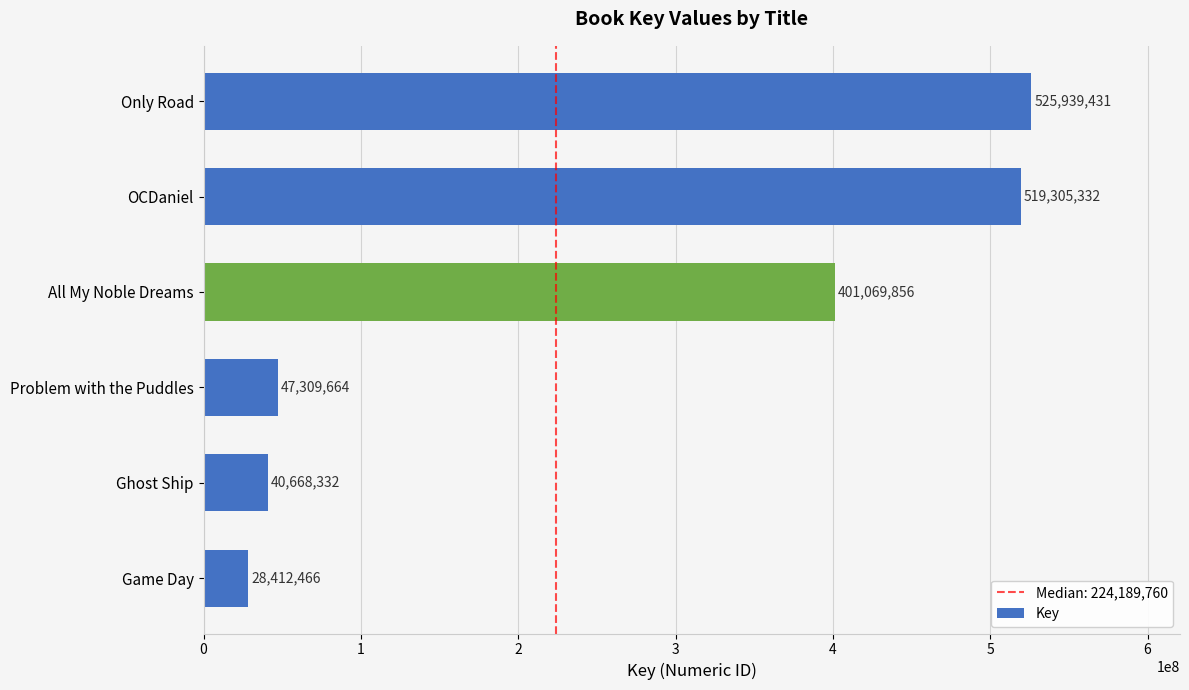

At which label is the value closest to 277175948?

All My Noble Dreams